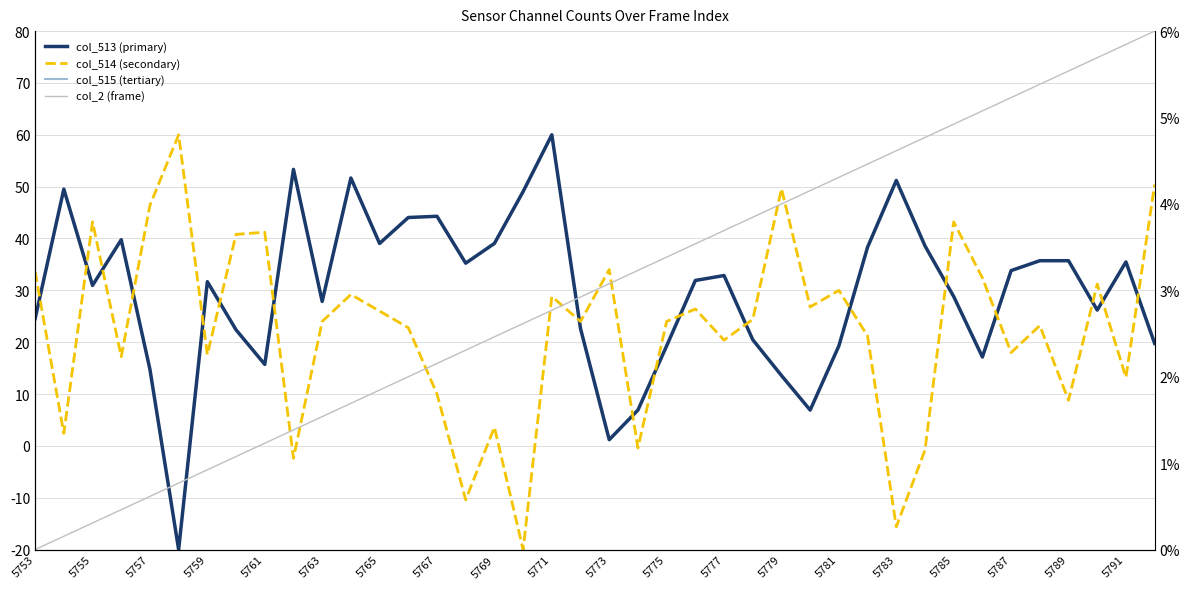

How many series are shown in this chart?

4